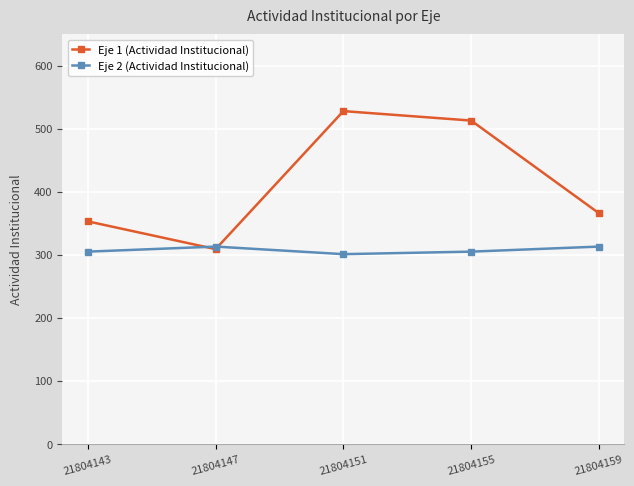

Reading left to right, extract all data points from this chart.

Eje 1 (Actividad Institucional): 21804143=353	21804147=309	21804151=528	21804155=513	21804159=366
Eje 2 (Actividad Institucional): 21804143=305	21804147=313	21804151=301	21804155=305	21804159=313